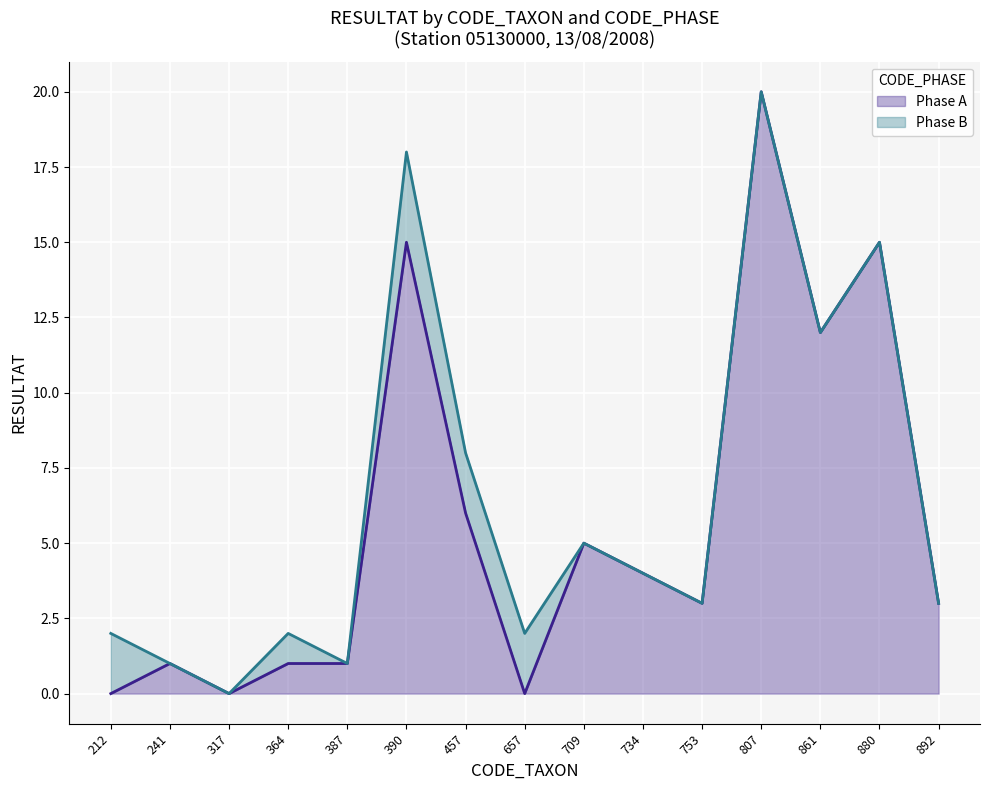

How many lines are shown in the chart?

2